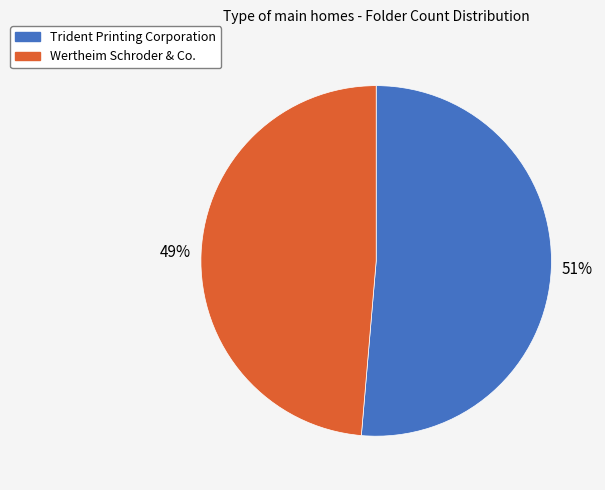

Rank the categories by value from highest to lowest.

Trident Printing Corporation, Wertheim Schroder & Co.